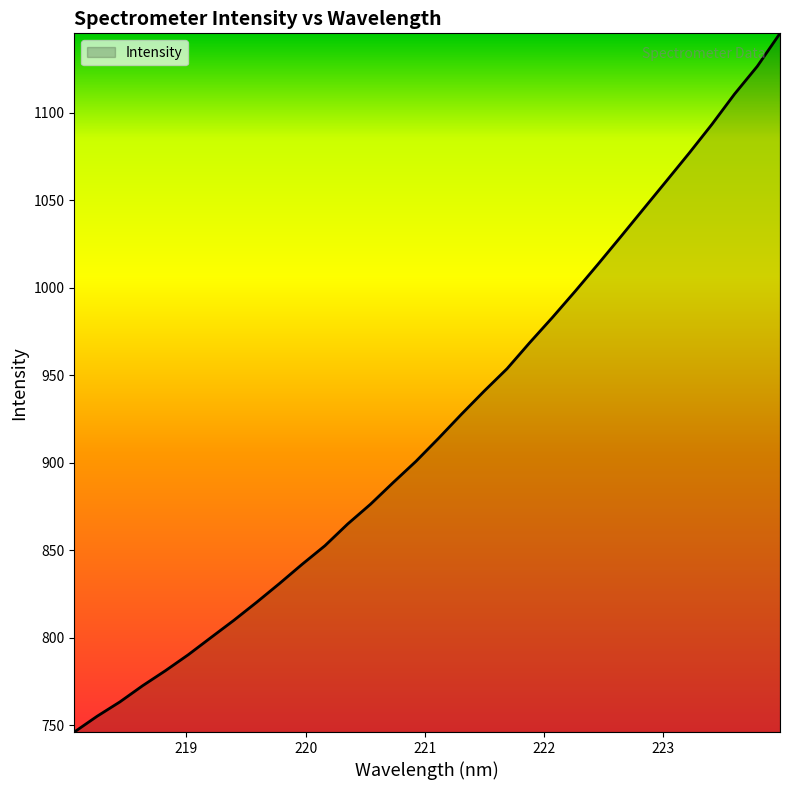

True or false: the data has more than 2 interior local peaks.

False